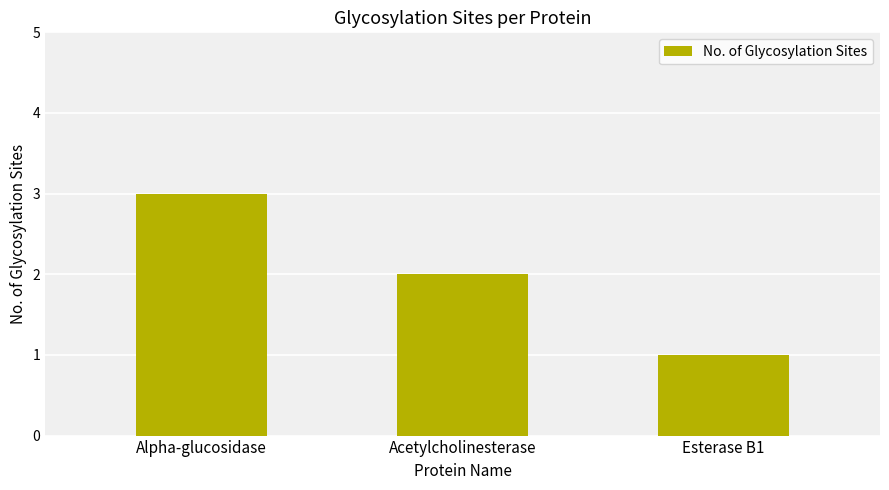

Reading left to right, list all the values displayed in this chart.

3	2	1